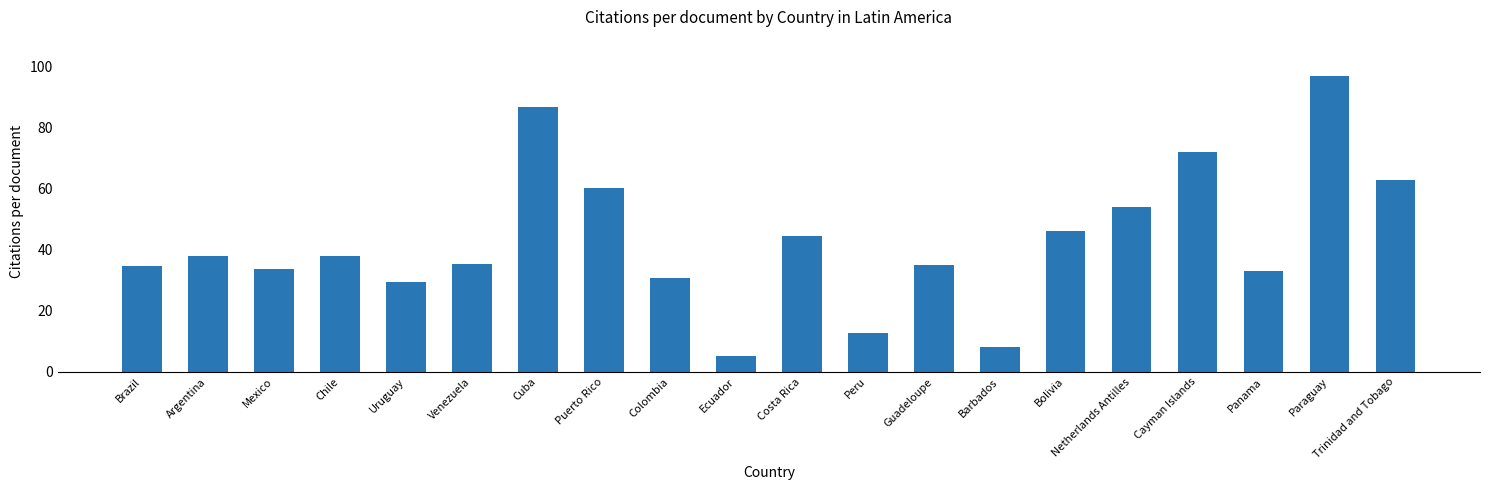

Are the bars horizontal?

No